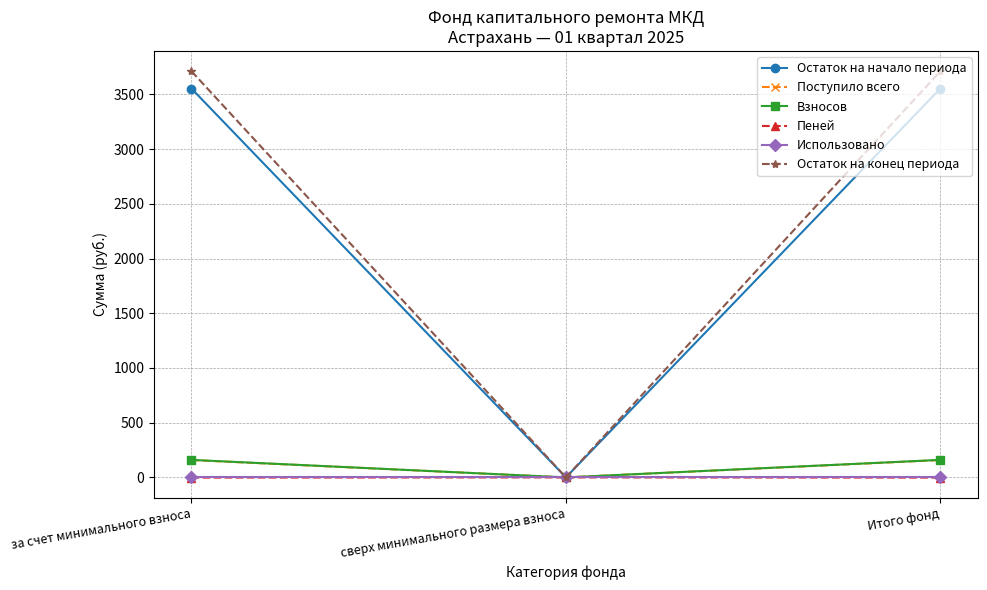

The Остаток на начало периода series shows 0.0 at сверх минимального размера взноса. True or false?

True